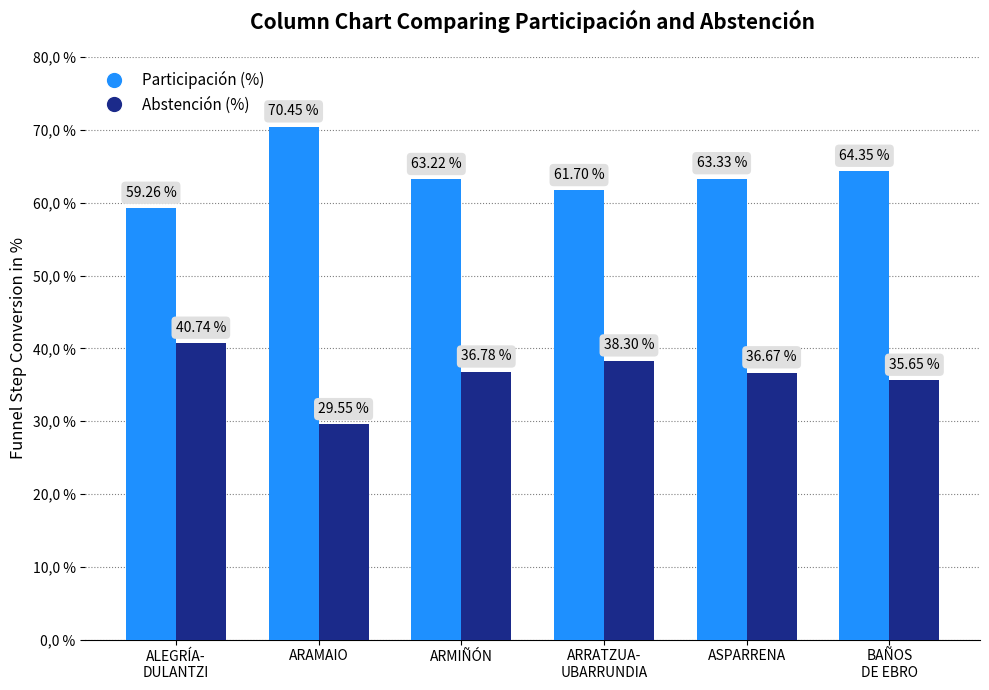

Which series has the widest spread of values?

Participación (%)